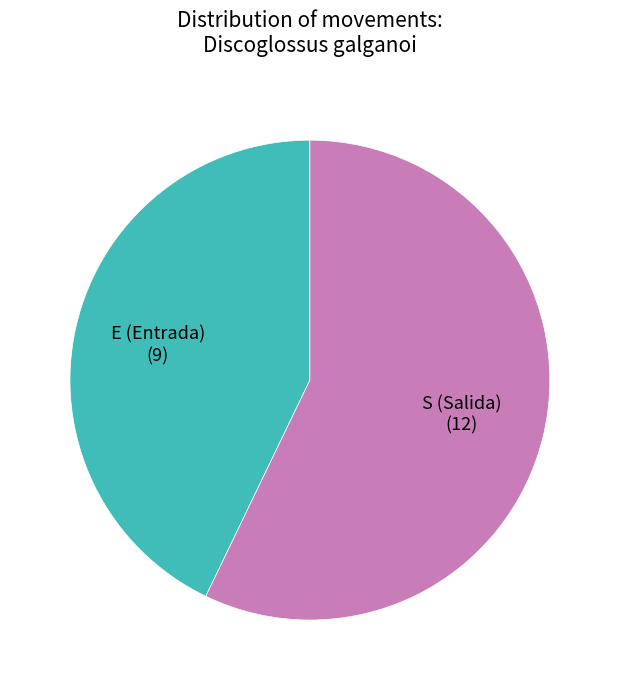

Does E (Entrada) represent more than half of the total?

No